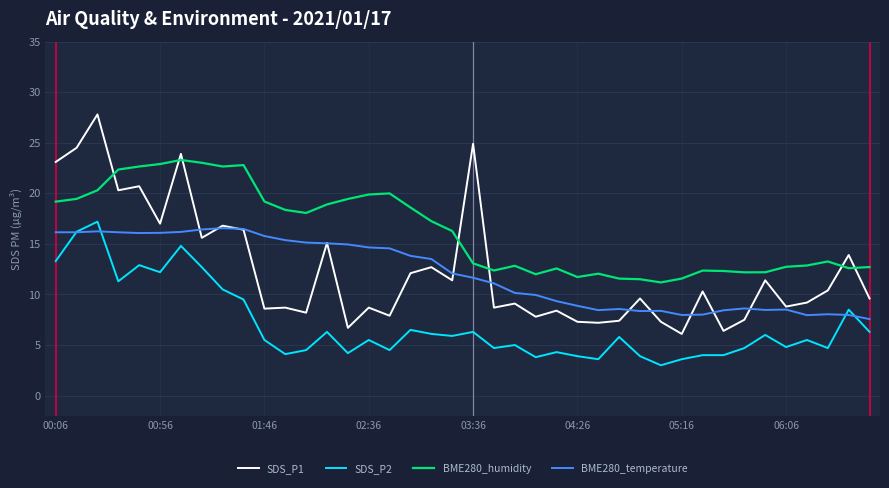

Does the chart have visible grid lines?

Yes